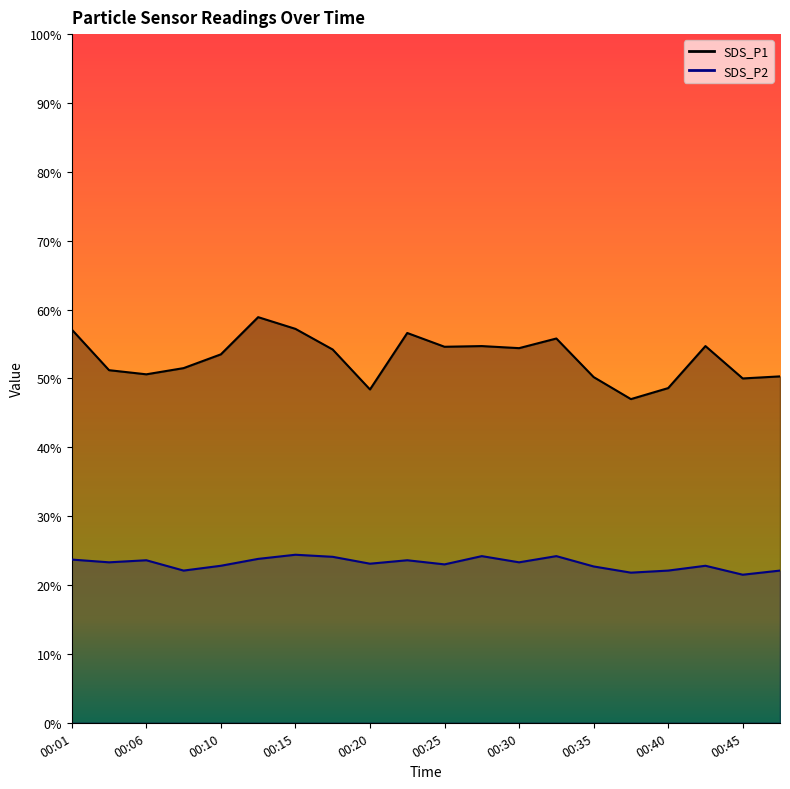

Does the chart display data point markers on the line(s)?

No